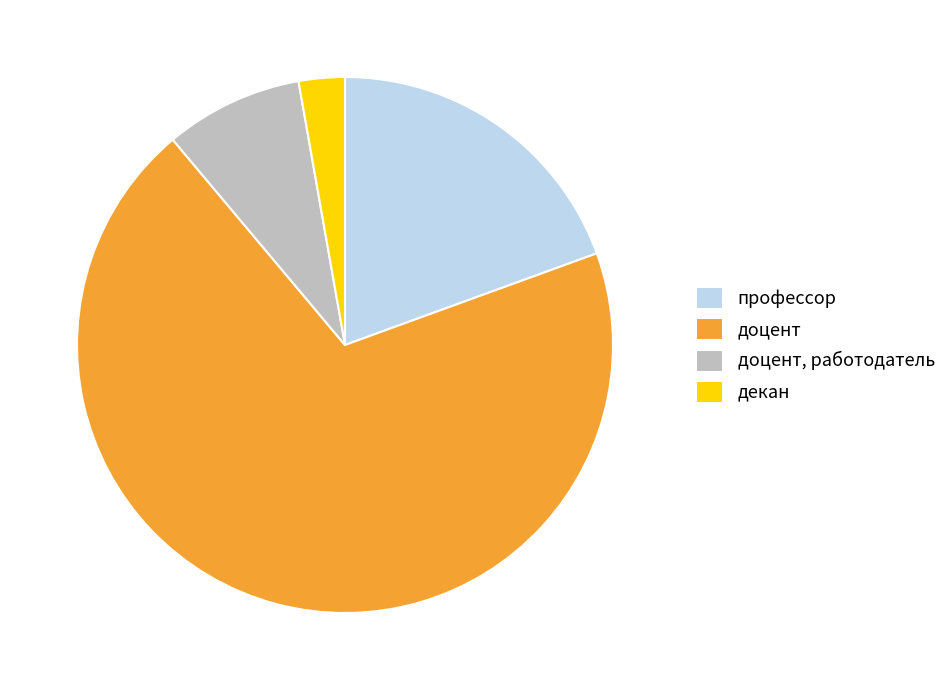

Is it true that декан is 3% of the pie?

True